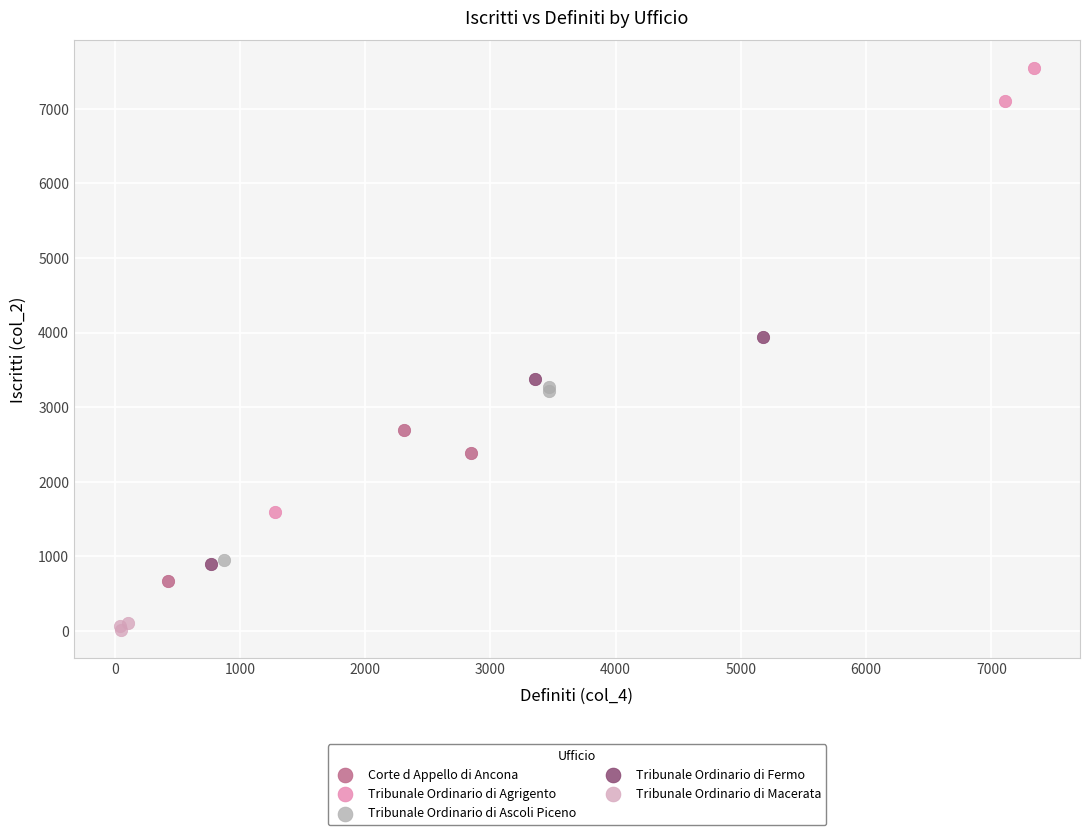

Which series reaches the minimum Y coordinate?

Tribunale Ordinario di Macerata